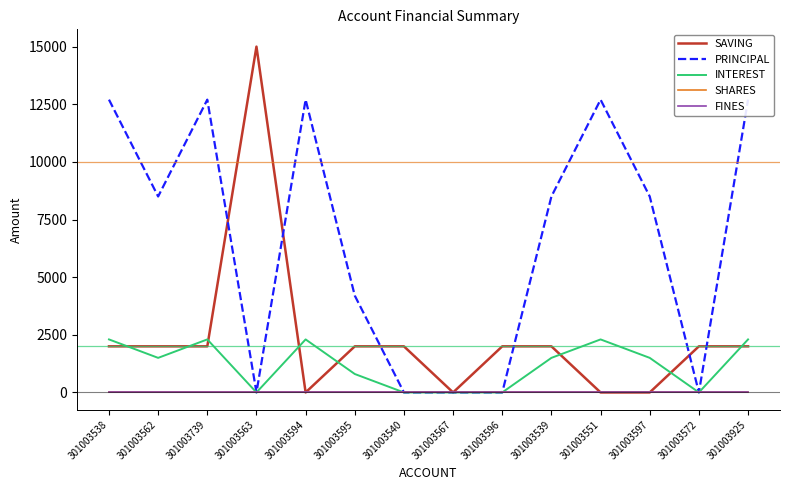

Which series has the widest spread of values?

SAVING